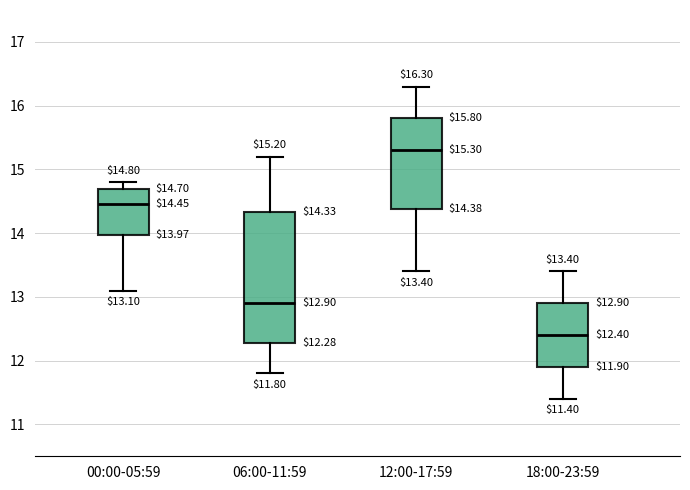

Comparing the boxes themselves (not the whiskers), which one is the tallest?

06:00-11:59